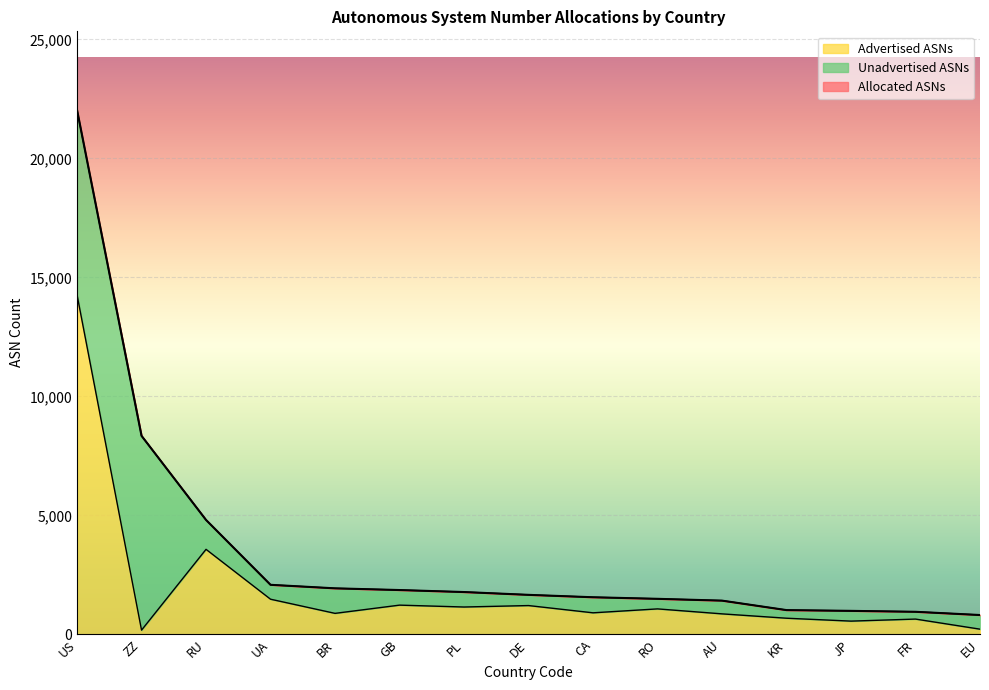

Reading left to right, what are all the values shown in this chart?

Allocated ASNs: 22034	8340	4805	2079	1931	1859	1775	1657	1556	1490	1414	1016	984	945	809
Advertised ASNs: 14265	175	3570	1474	879	1225	1146	1207	902	1067	858	675	553	639	215